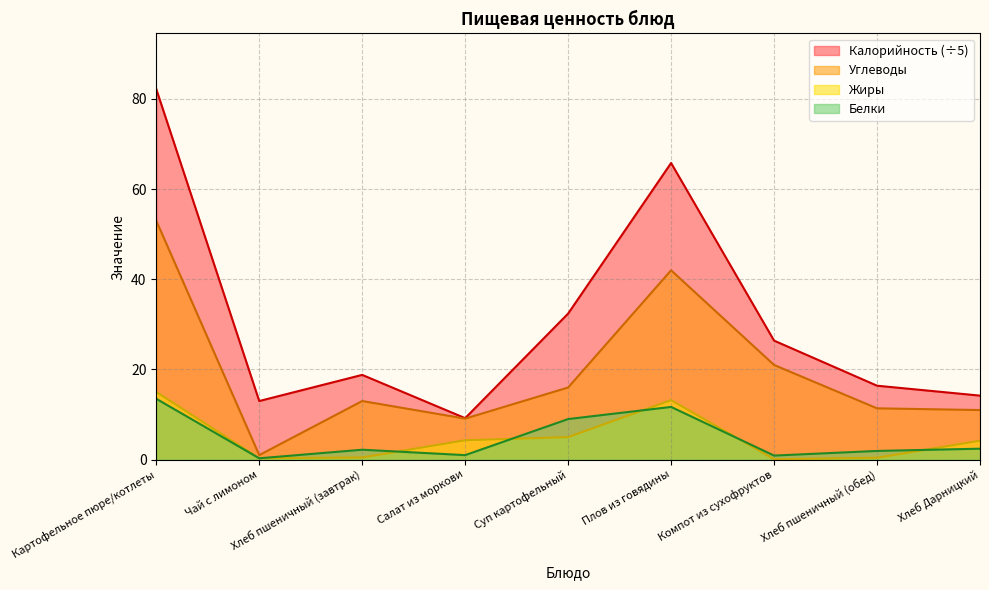

How many lines are shown in the chart?

4